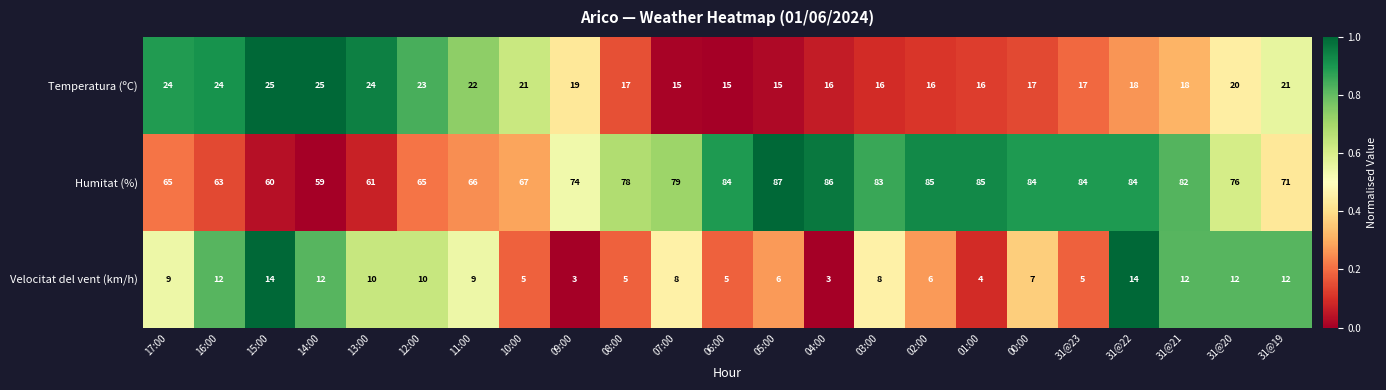

Which series has the widest spread of values?

Humitat (%)